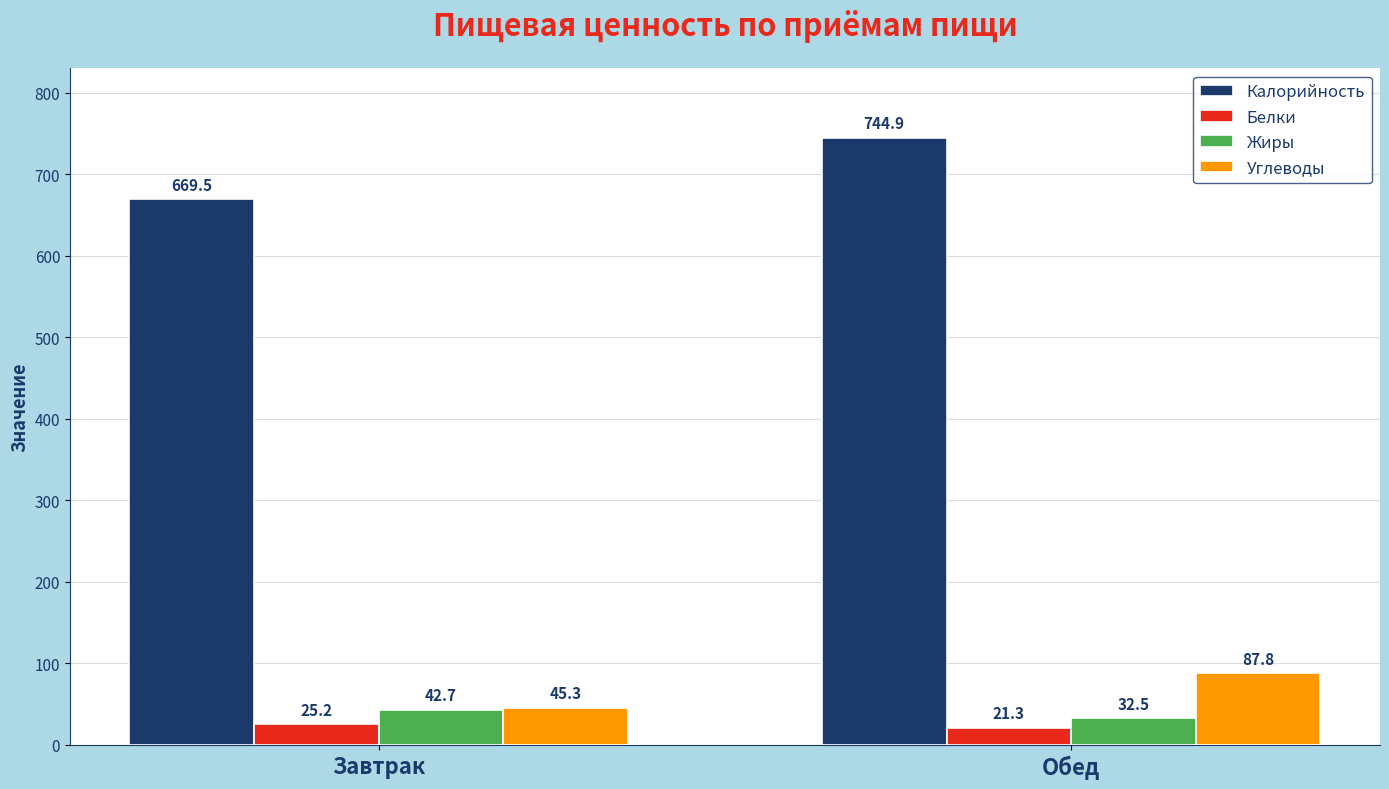

How many categories are shown in the chart?

2